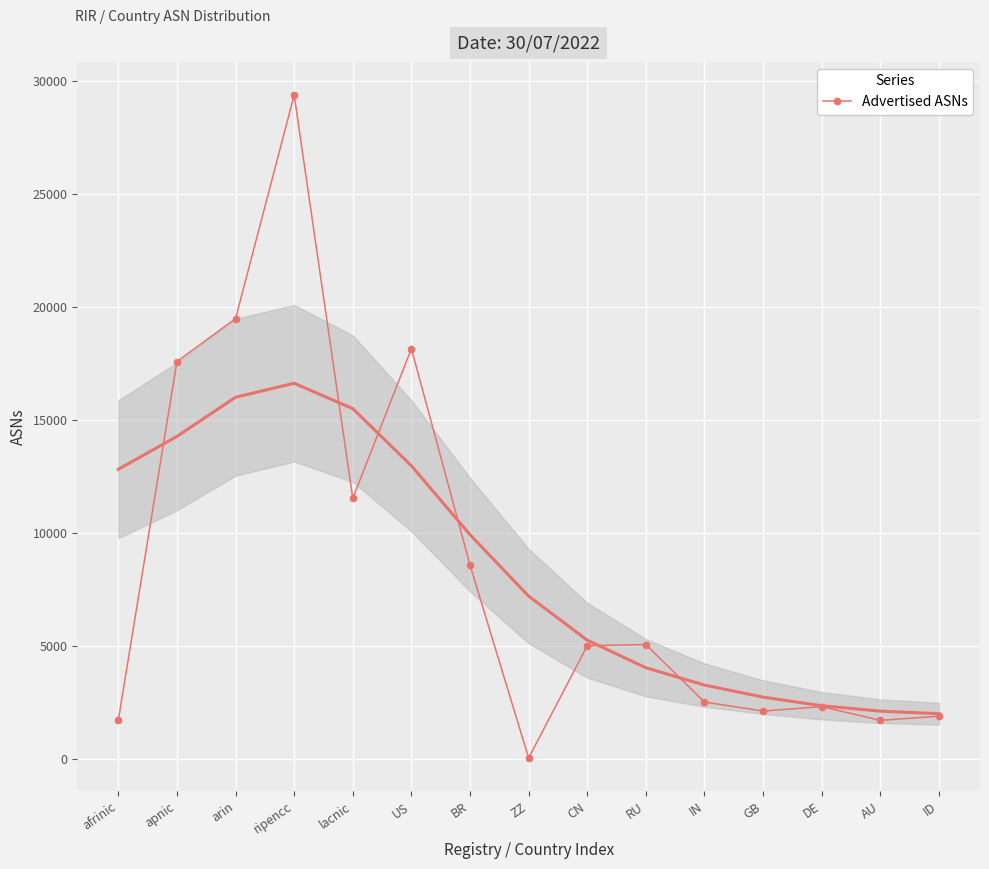

Rank the categories by value from lowest to highest.

ZZ, AU, afrinic, ID, GB, DE, IN, CN, RU, BR, lacnic, apnic, US, arin, ripencc